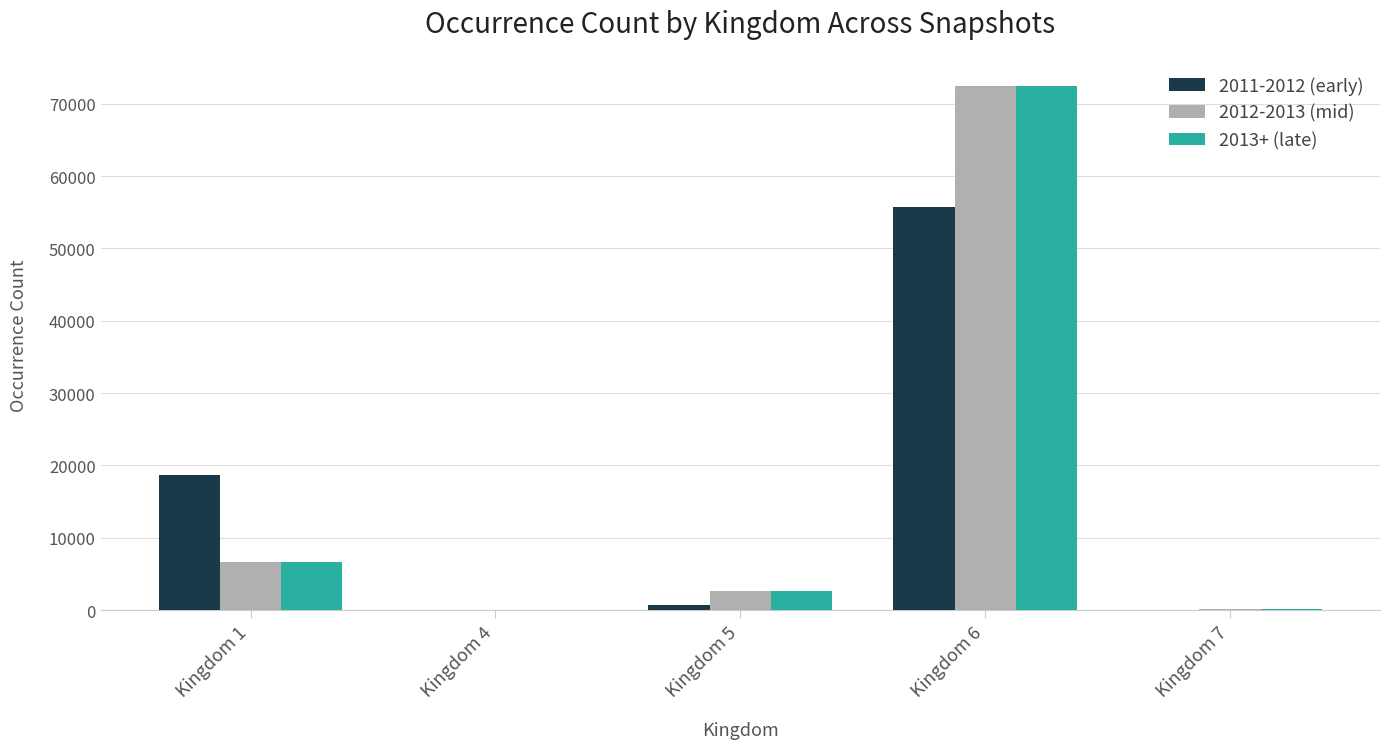

At which category is the sum across all series the highest?

Kingdom 6